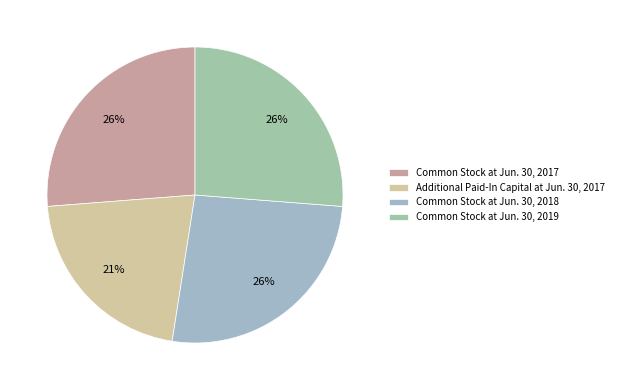

What is the smallest slice in the pie chart?

Additional Paid-In Capital at Jun. 30, 2017